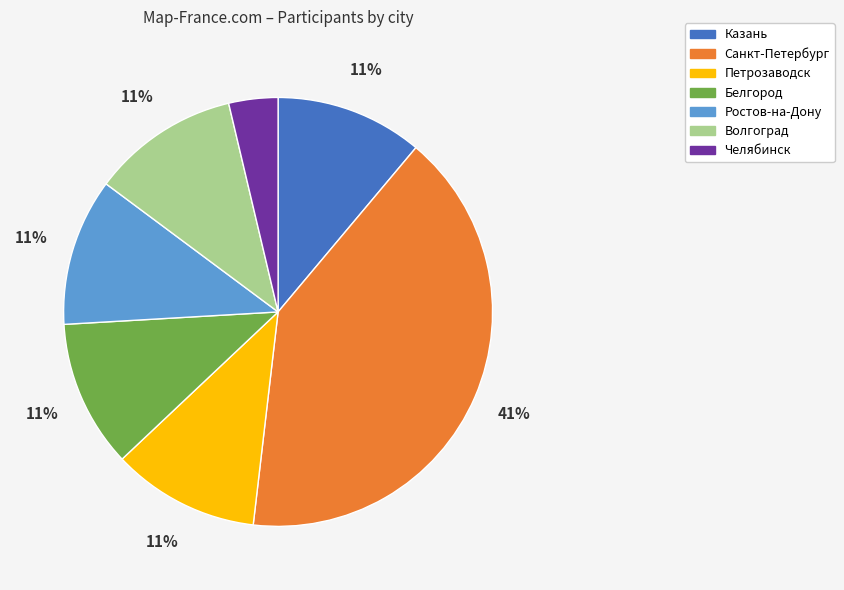

Between Казань and Челябинск, which is larger?

Казань